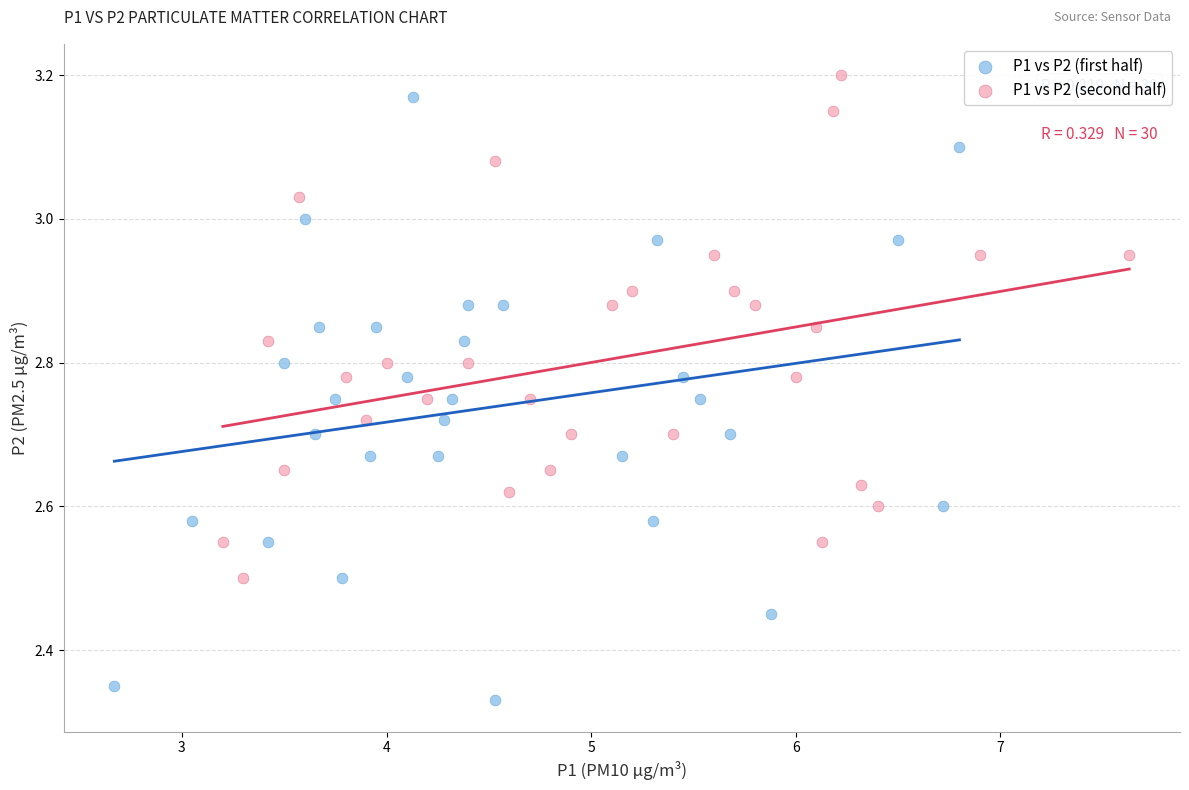

Which series reaches the minimum Y coordinate?

P1 vs P2 (first half)